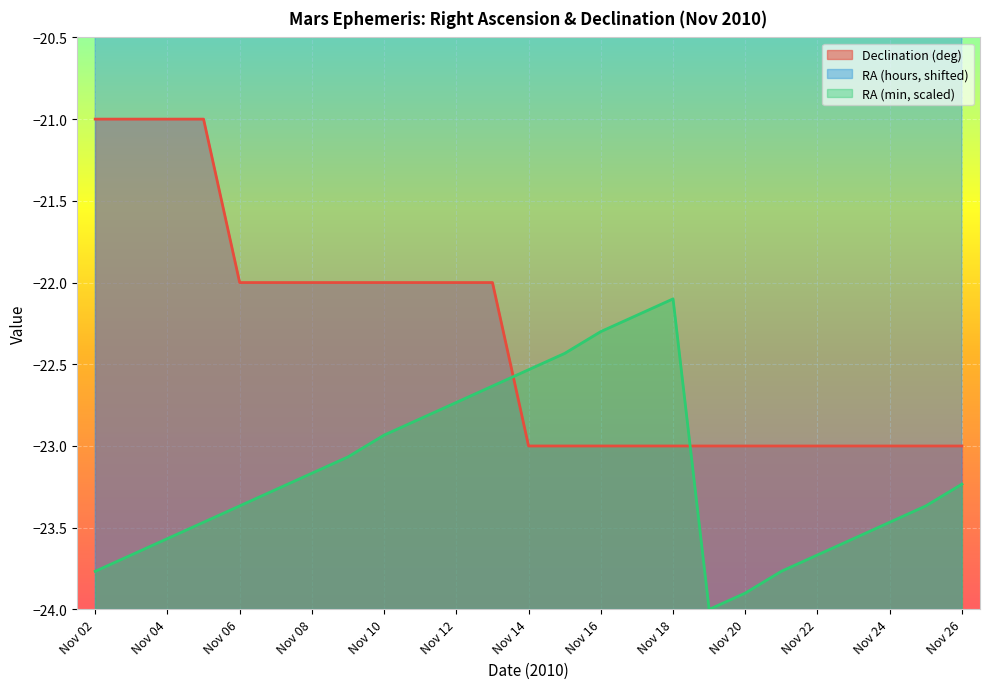

True or false: Declination (deg) has more than 0 interior local peaks.

False